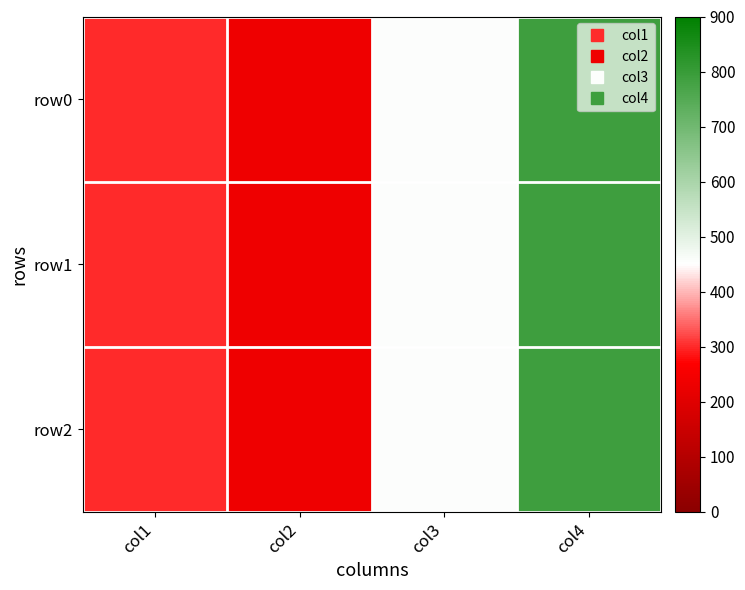

How many series are shown in this chart?

3